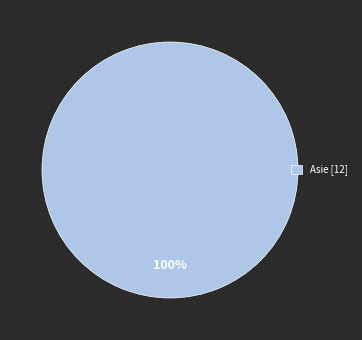

Rank the categories by value from lowest to highest.

Asie [12]